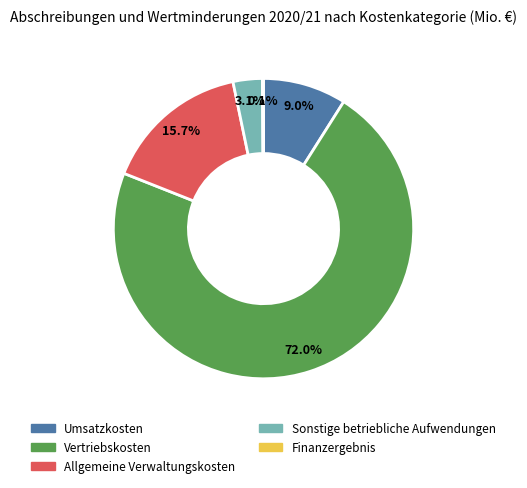

Do Vertriebskosten and Allgemeine Verwaltungskosten together represent more than half of the pie?

Yes